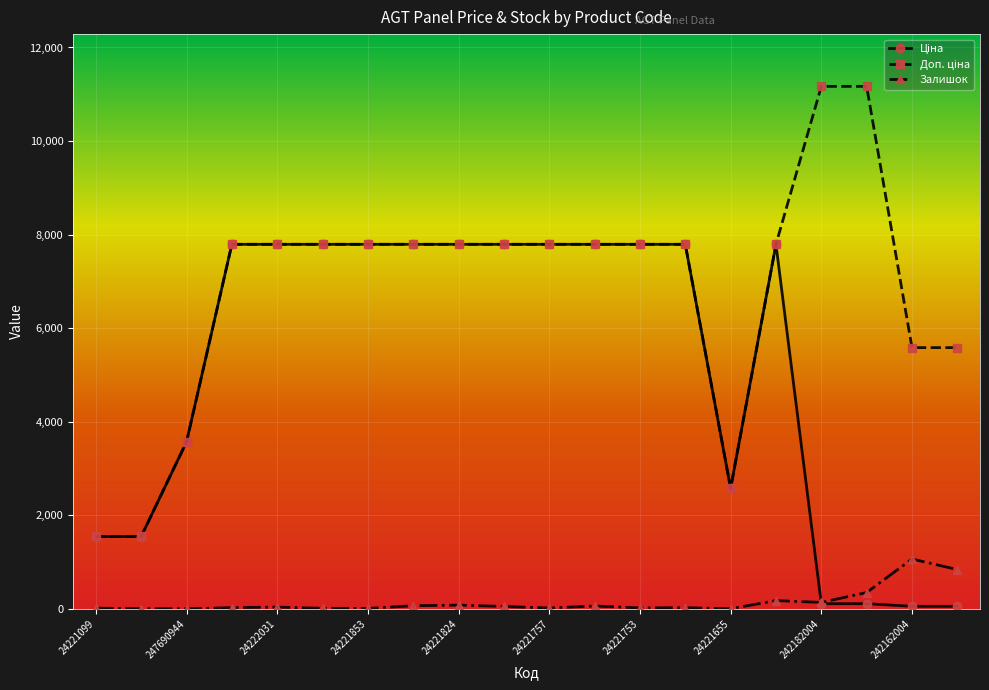

What is the maximum value shown in the chart?

11169.0